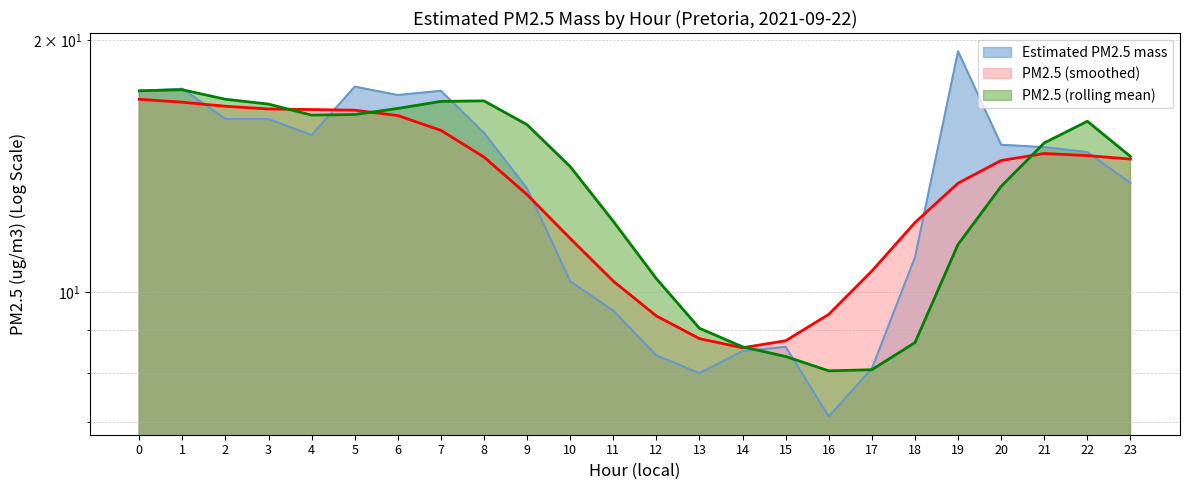

At which category does the data reach its first local peak?

1